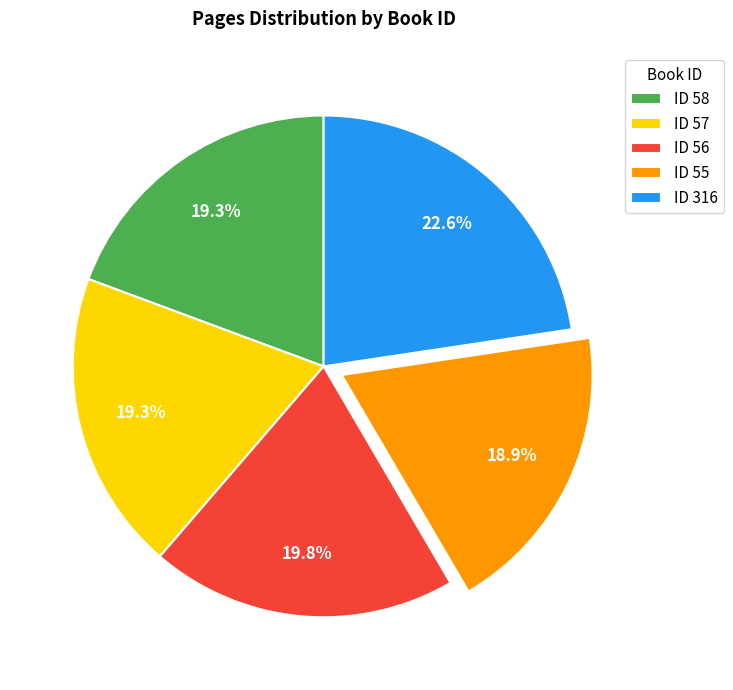

How many slices are in this pie chart?

5